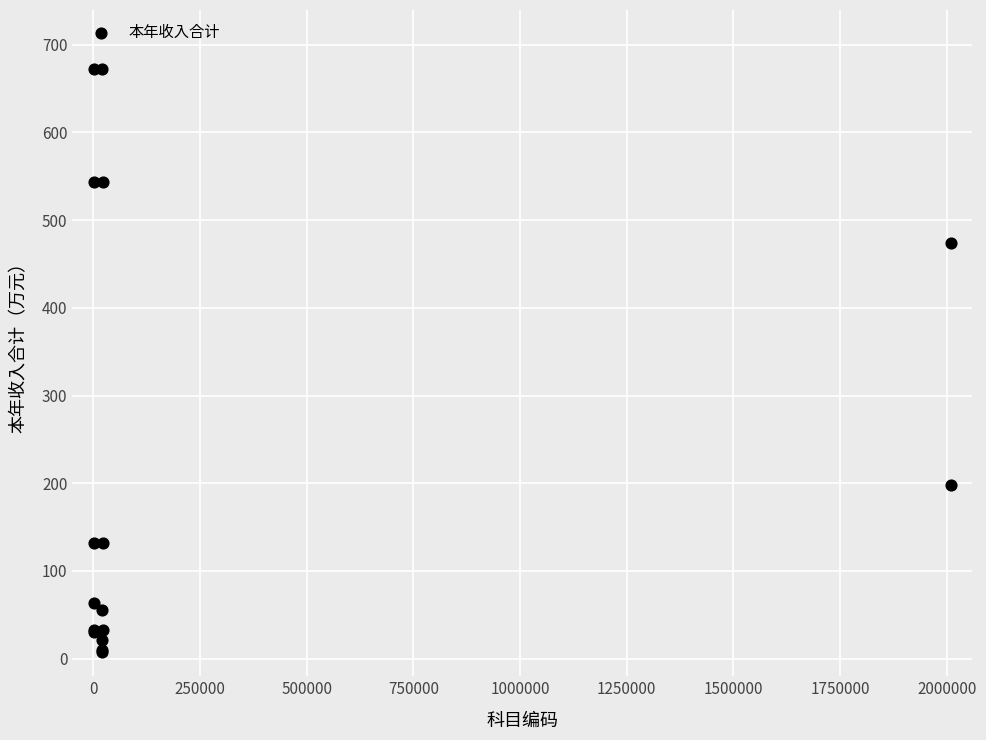

What Y value in the scatter plot is closest to 340?

474.0